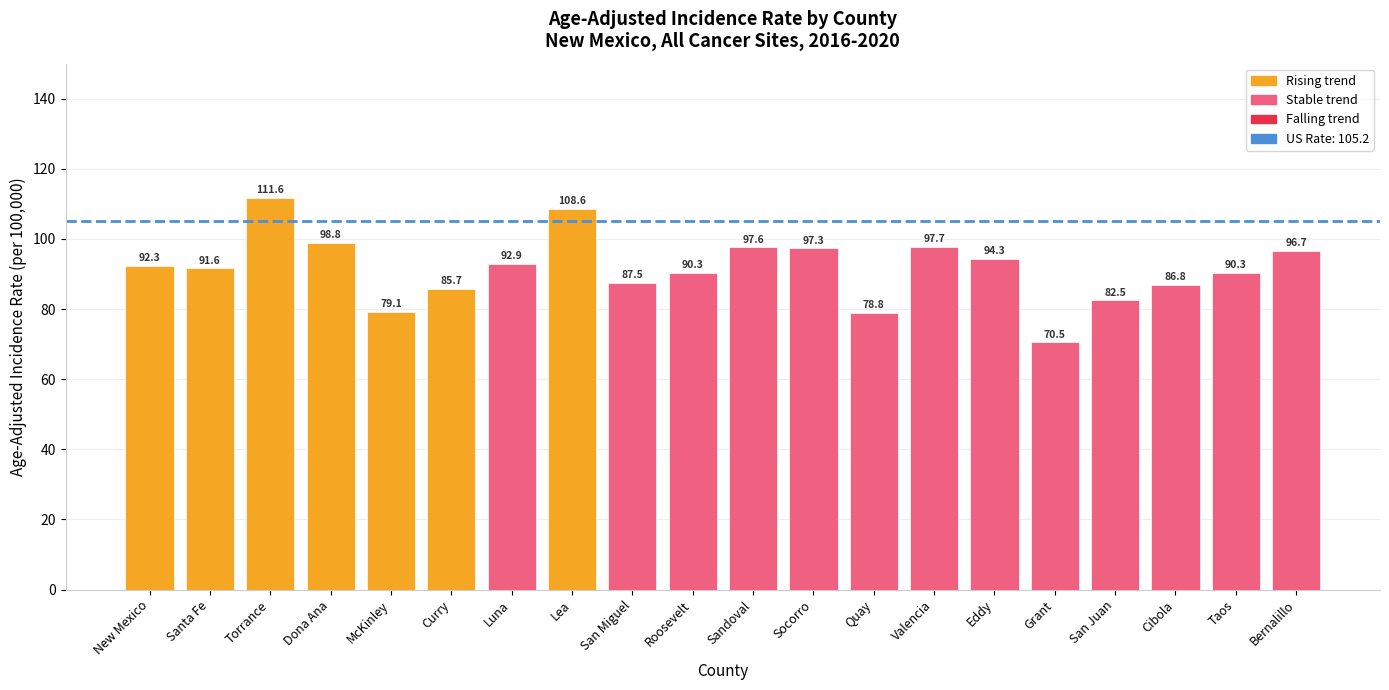

Which has a higher value, Torrance or Roosevelt?

Torrance